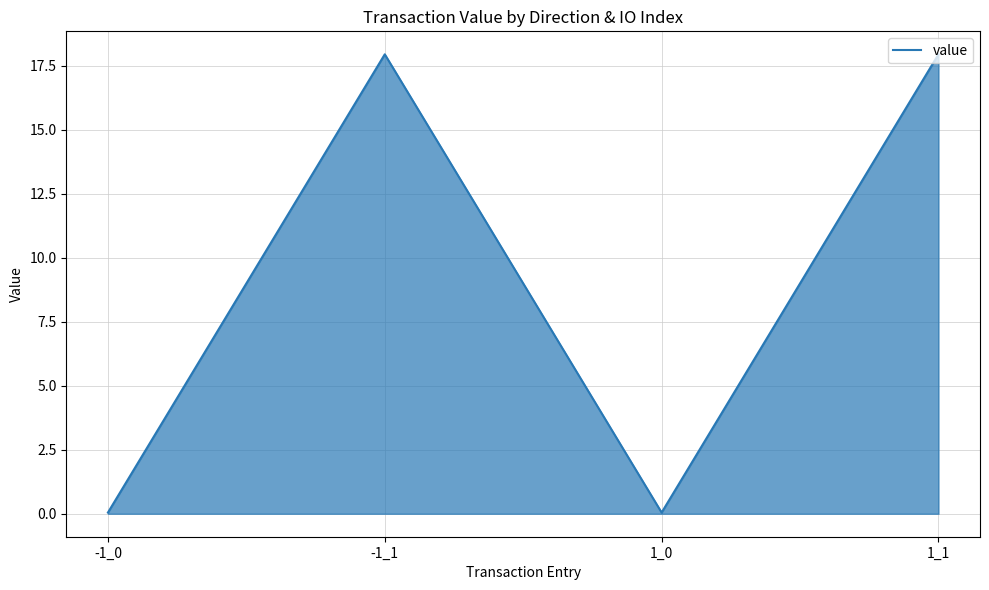

What is the average value?

9.0